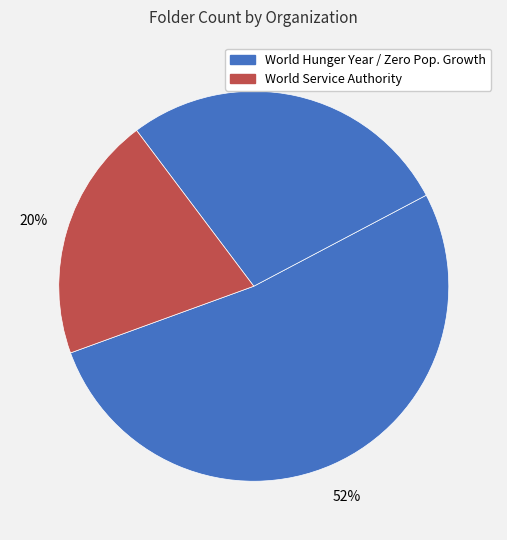

What is the largest slice in the pie chart?

World Hunger Year